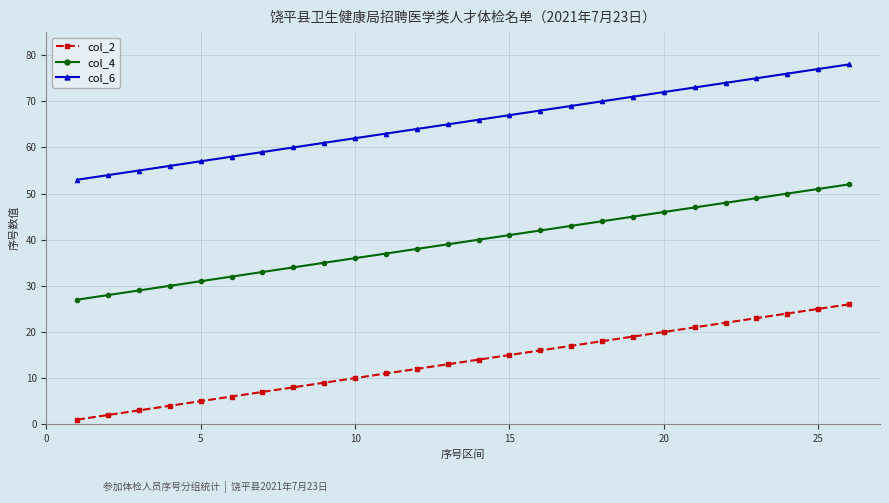

True or false: col_2 and col_4 cross at least once.

False